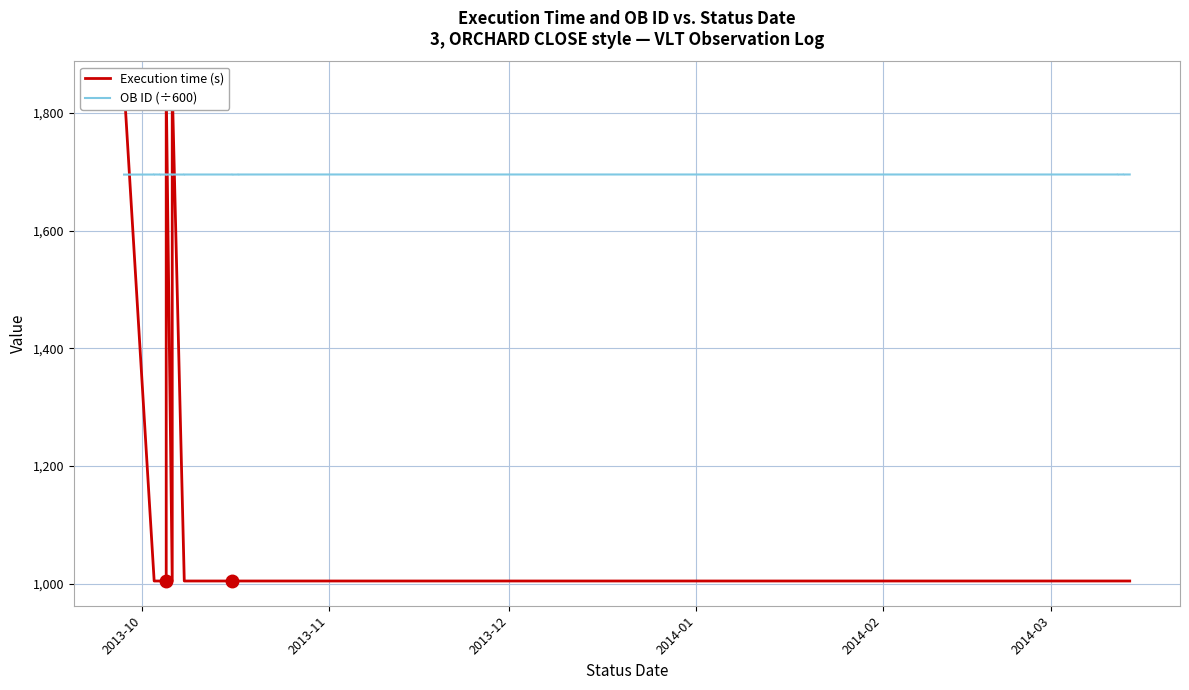

What is the greatest value displayed?

1845.0